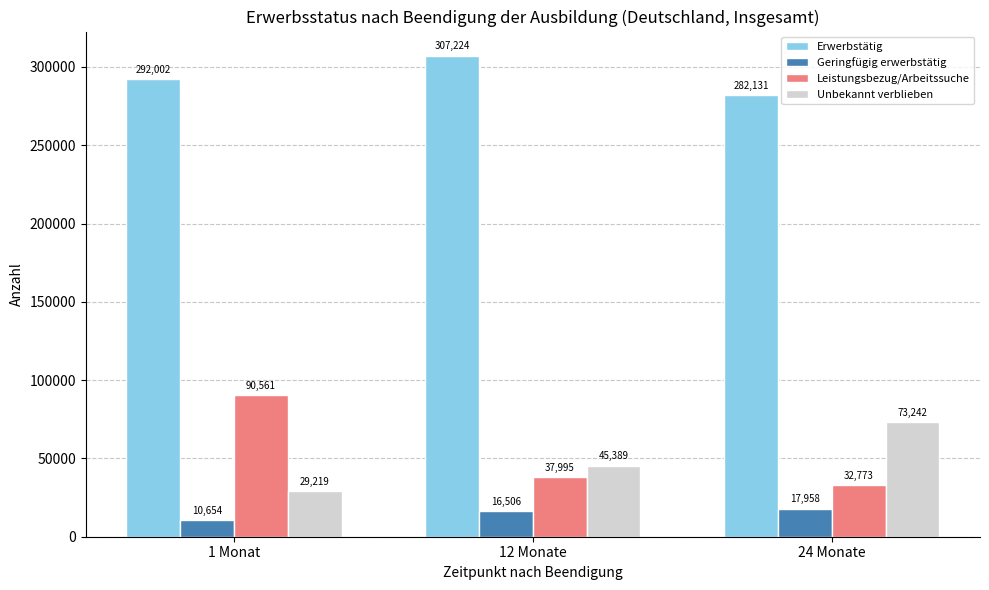

The value of Geringfügig erwerbstätig at 1 Monat is 10654. True or false?

True